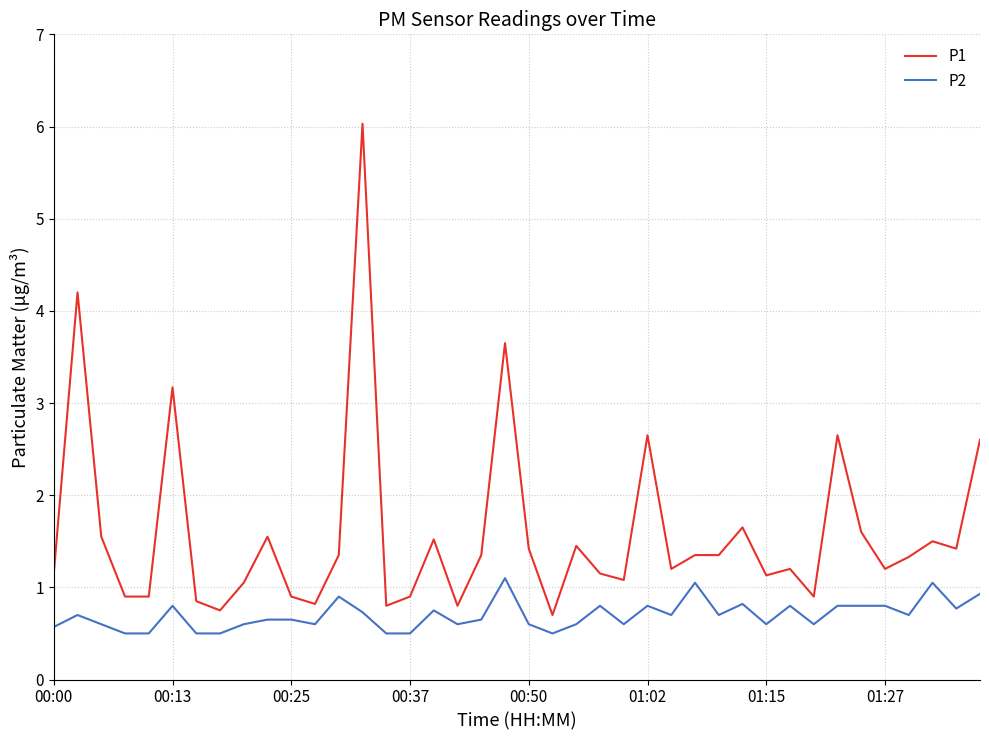

Rank the series by their average value, from highest to lowest.

P1, P2